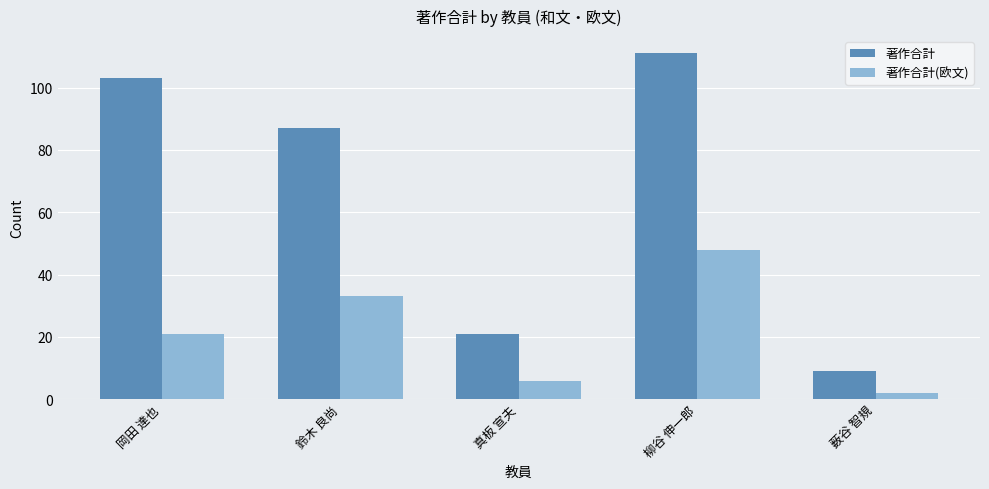

The 著作合計 series shows 14 at 薮谷 智規. True or false?

False